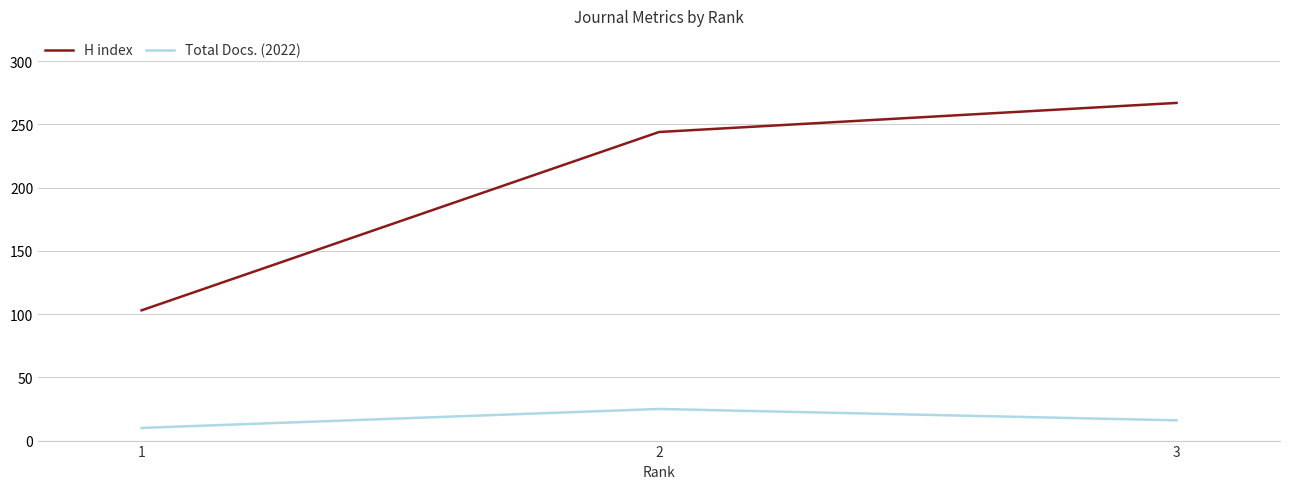

Read the H index value at 3, to the nearest 5.

265